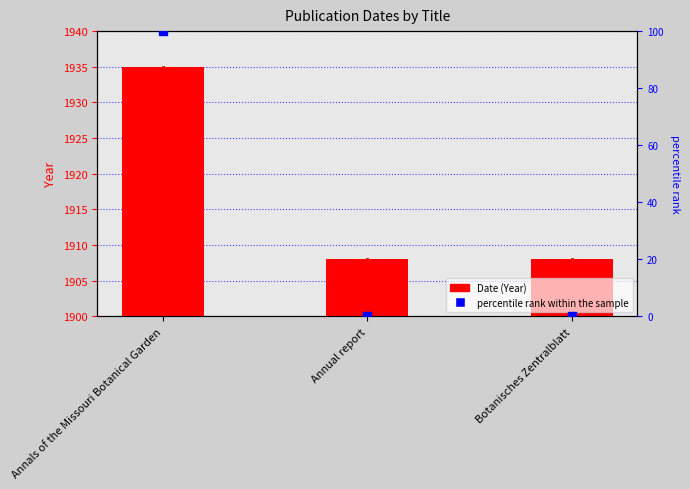

Which series contains the highest Y value?

Date